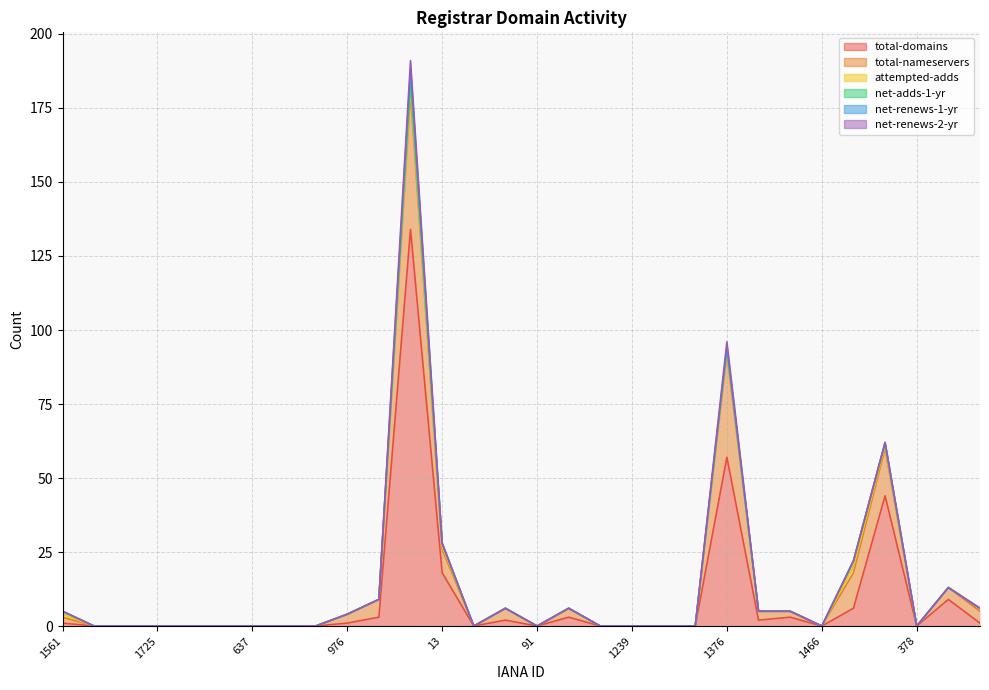

Which category has the highest value in the net-renews-1-yr series?

1150